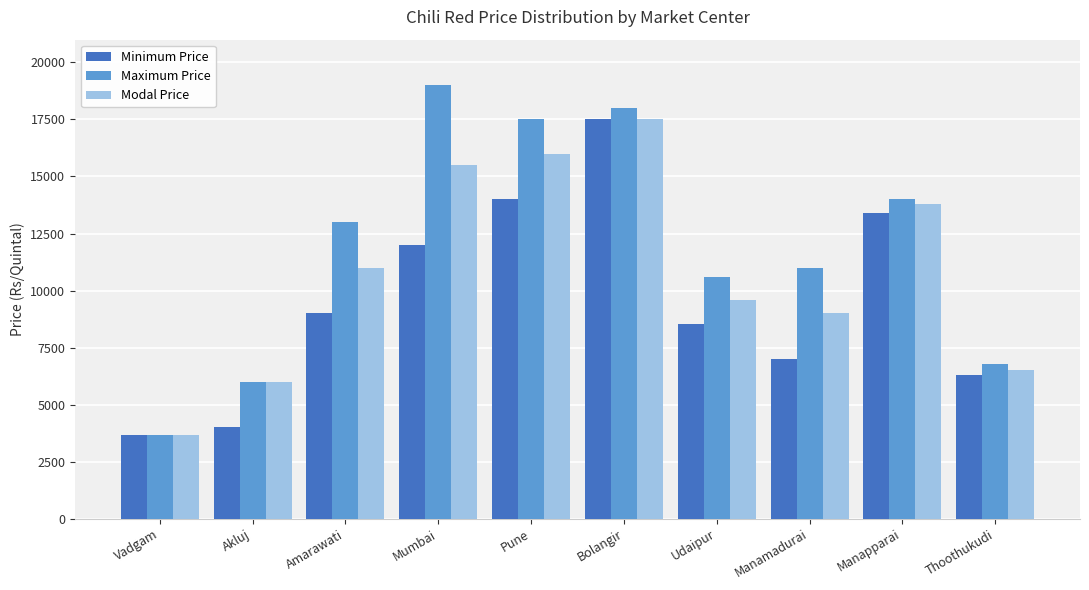

Count the number of categories in the chart.

10